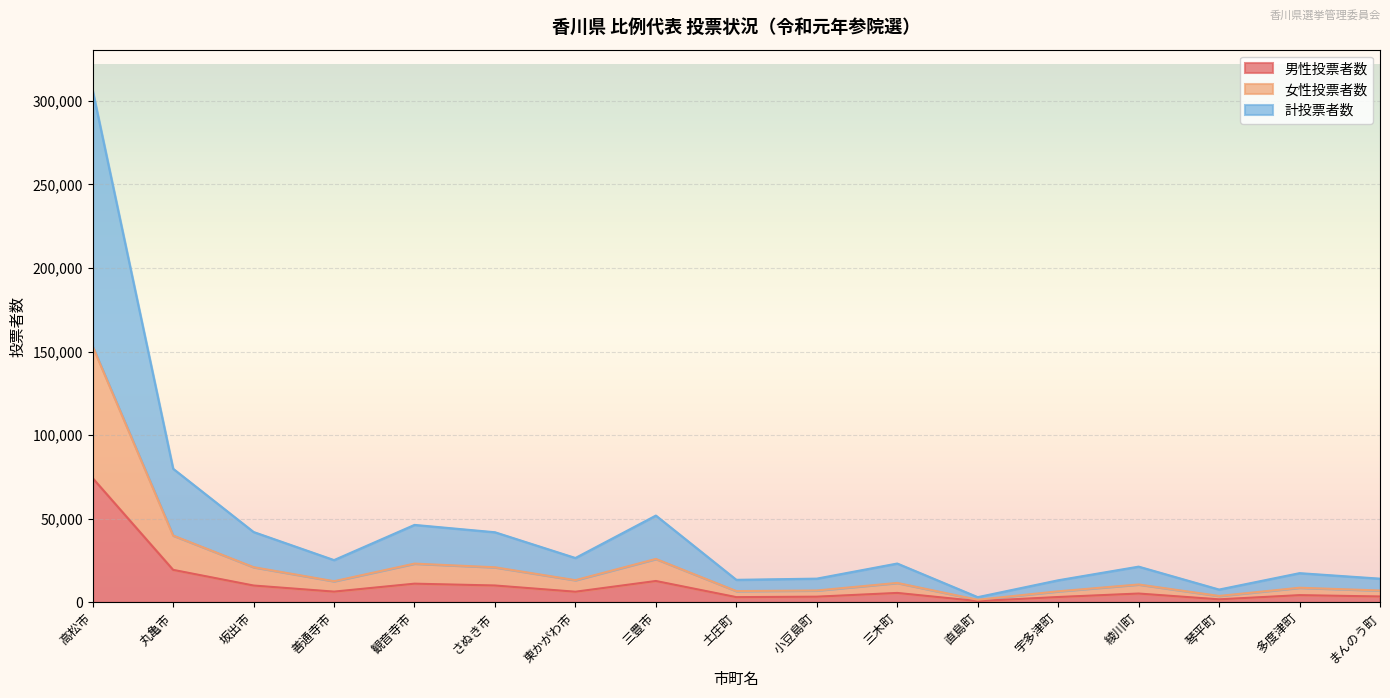

Which series has the widest spread of values?

計投票者数